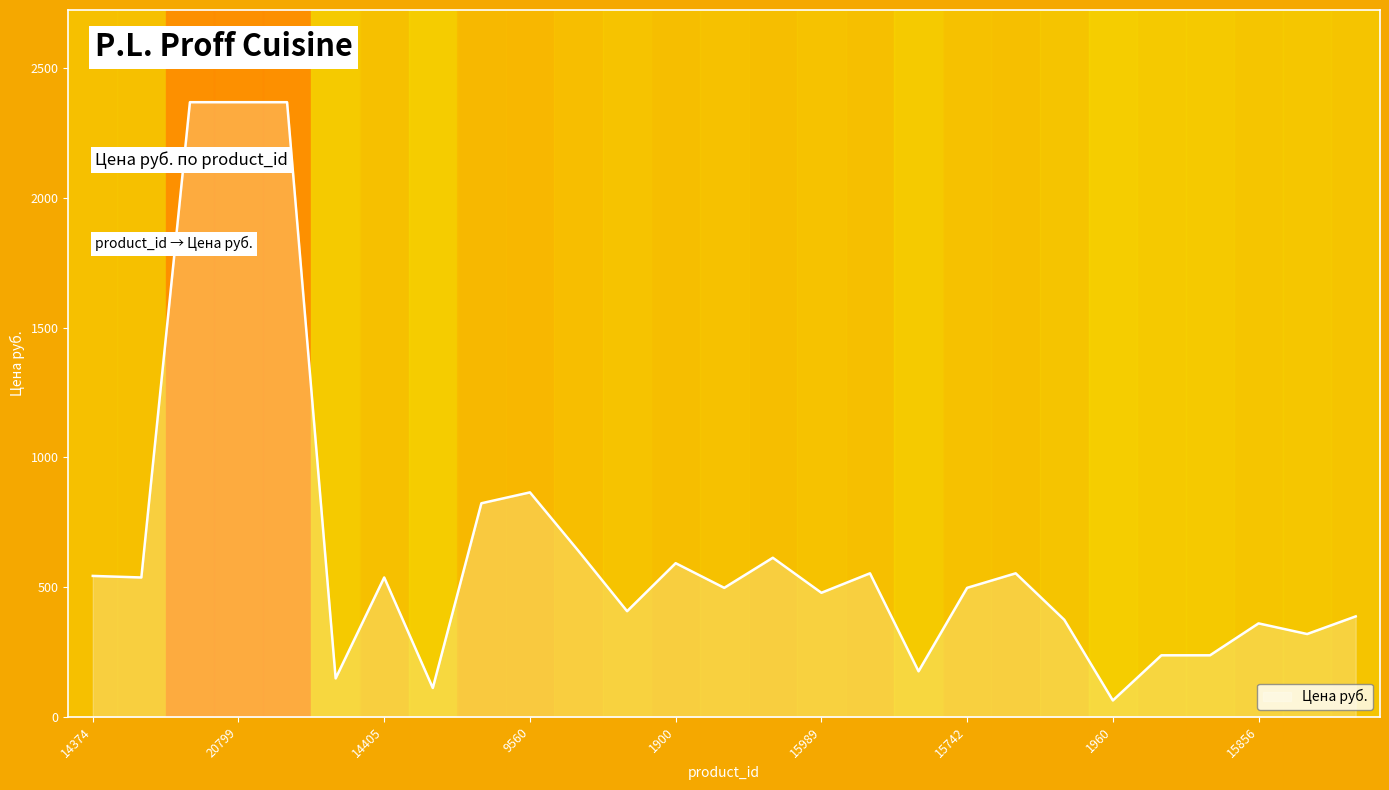

What is the smallest value displayed?

63.0